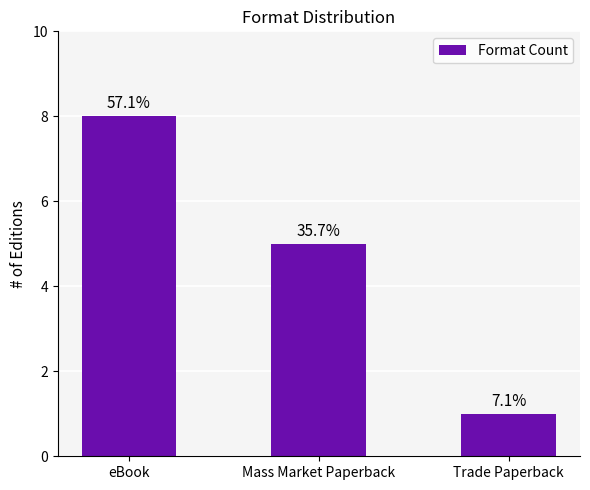

Does the chart contain any negative values?

No